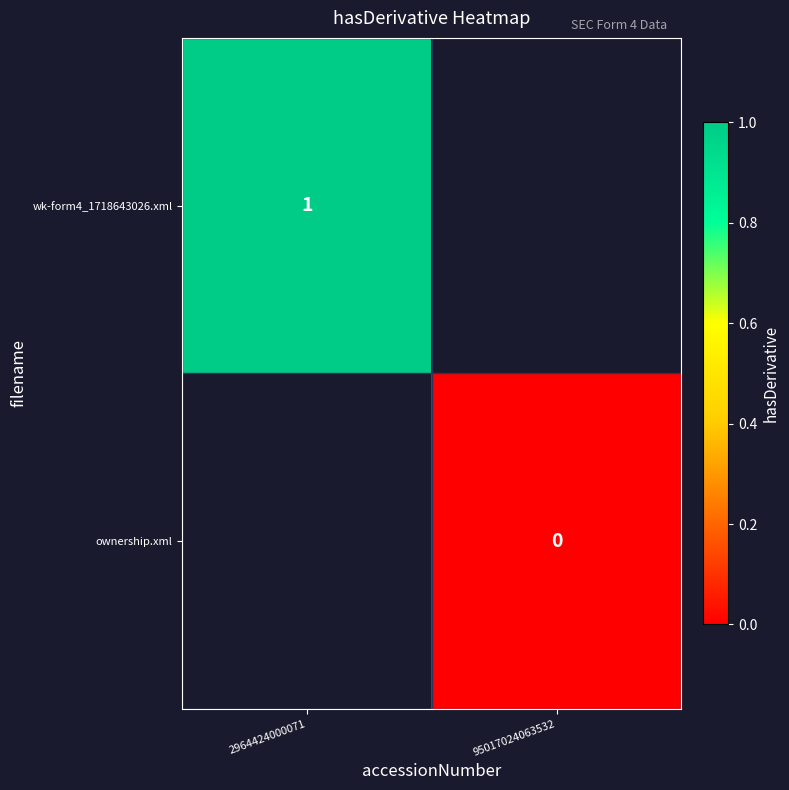

Which category has the highest value in the wk-form4_1718643026.xml series?

2964424000071